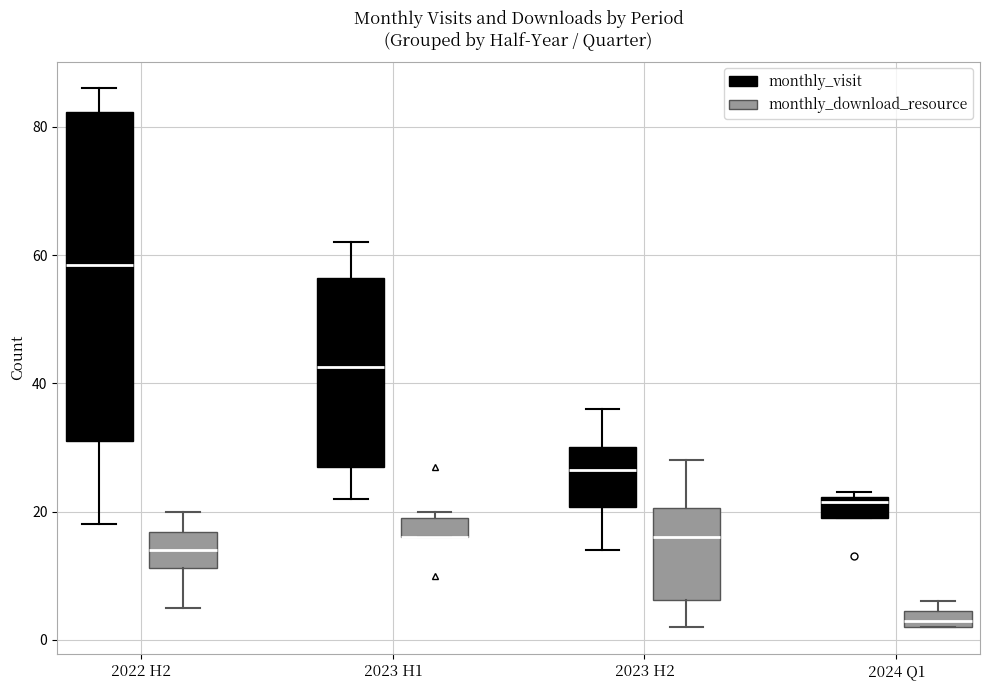

Where is the upper edge of the box for 2023 H2 (monthly_visit) on the y-axis? The values are not printed on the chart, so give them approximately, as read against the axis.

30